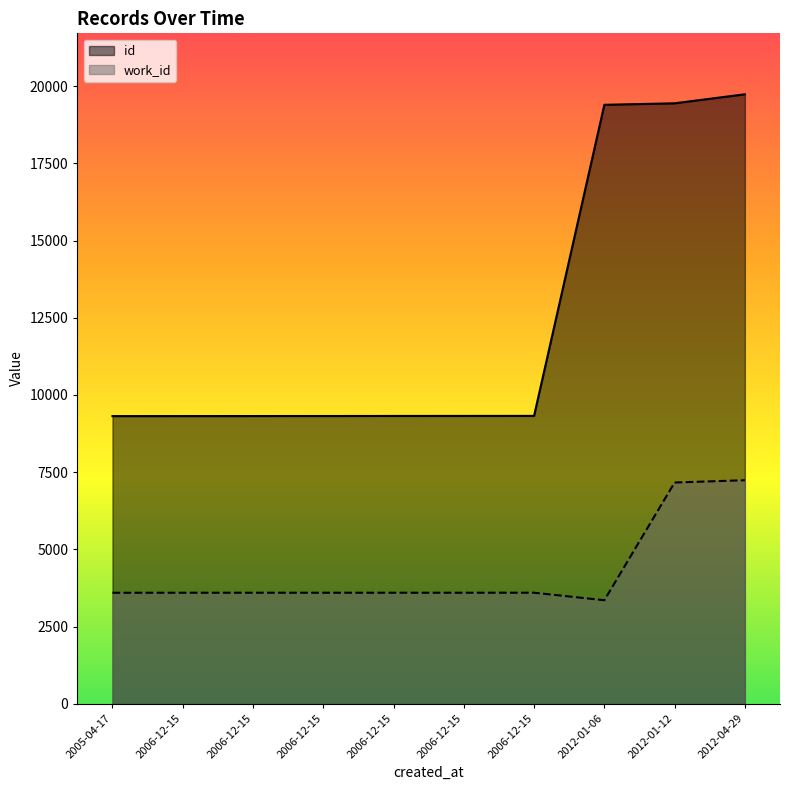

What are all the series names shown in the legend?

id, work_id